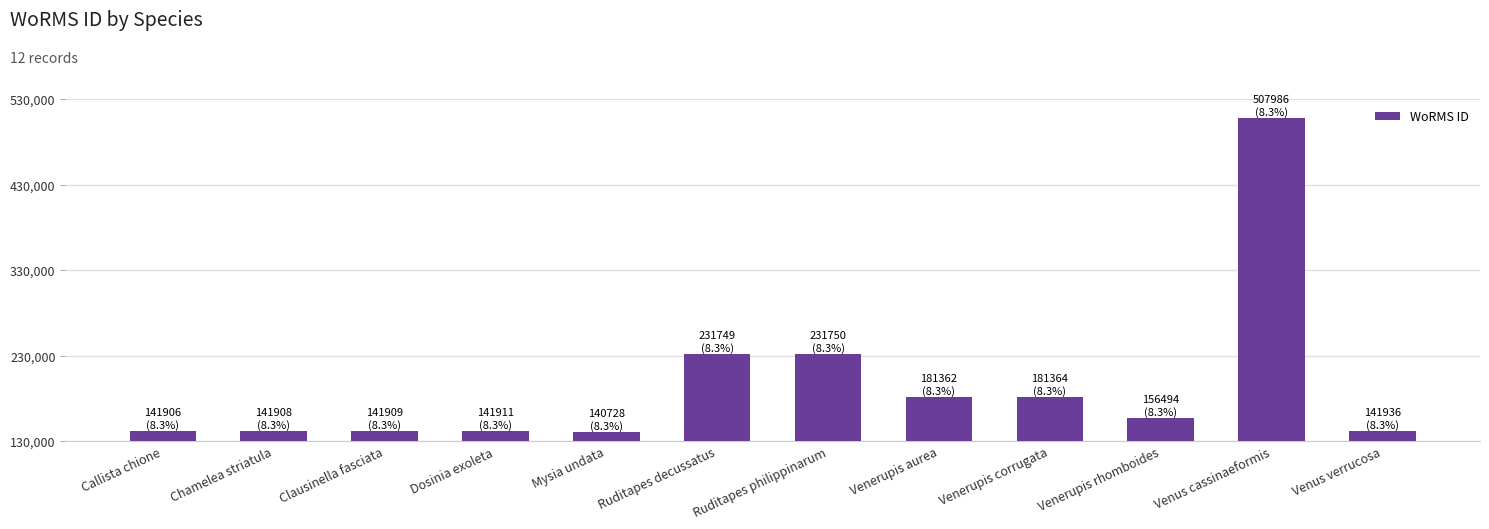

What is the label of the 11th bar from the right?

Chamelea striatula